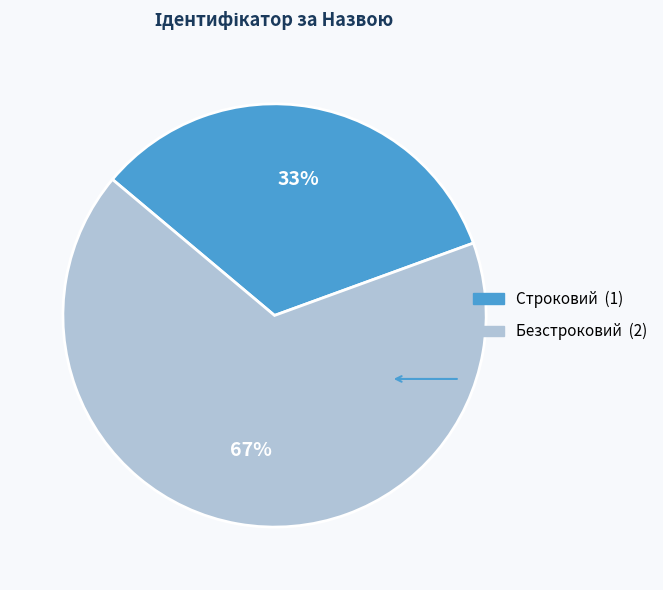

How many slices are in this pie chart?

2